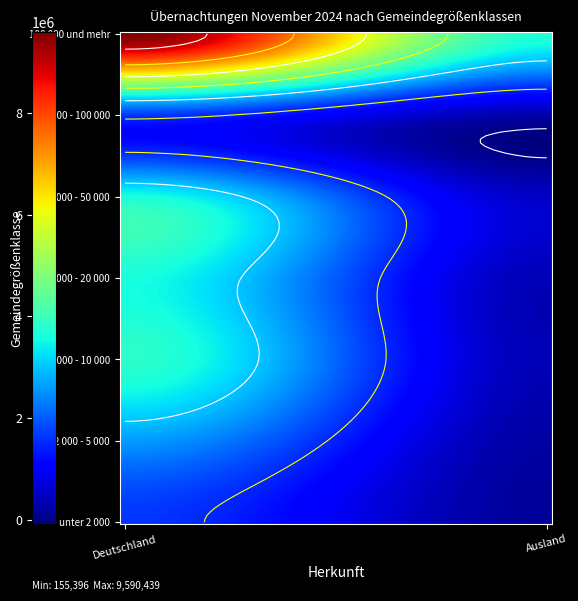

At how many categories does at least one series exceed 2101750?

2